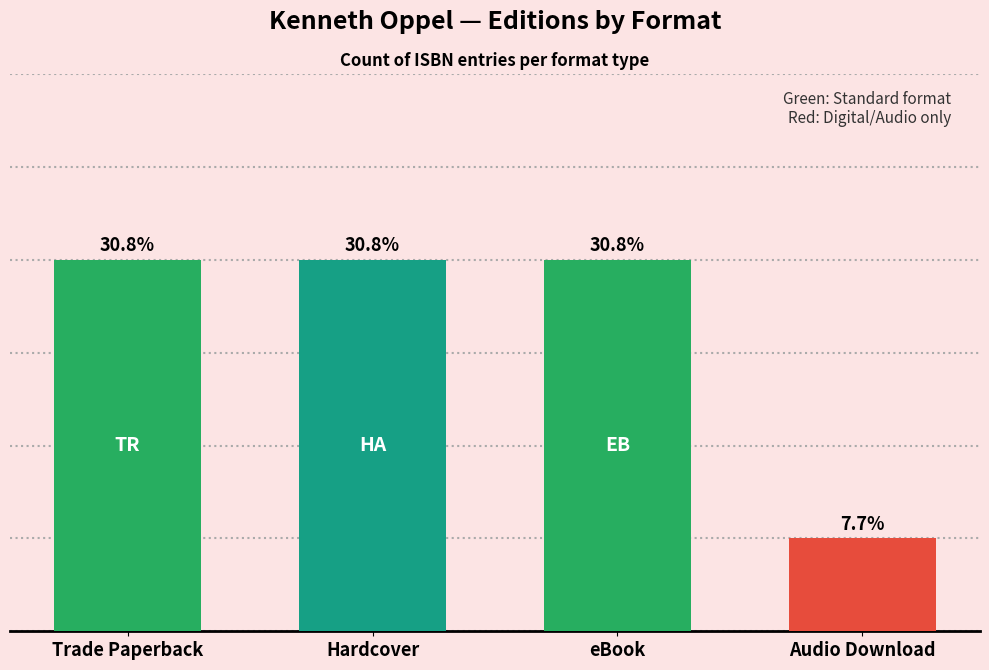

Does the chart contain any negative values?

No